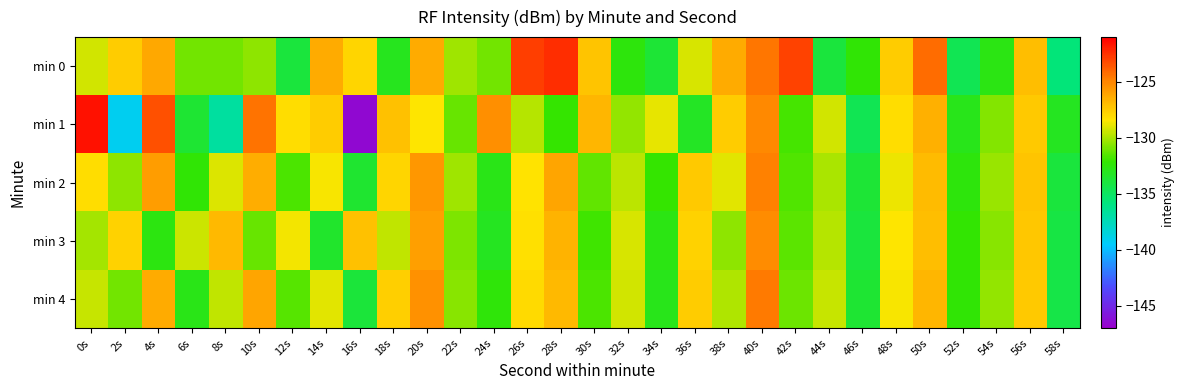

What is the smallest value displayed?

-146.5